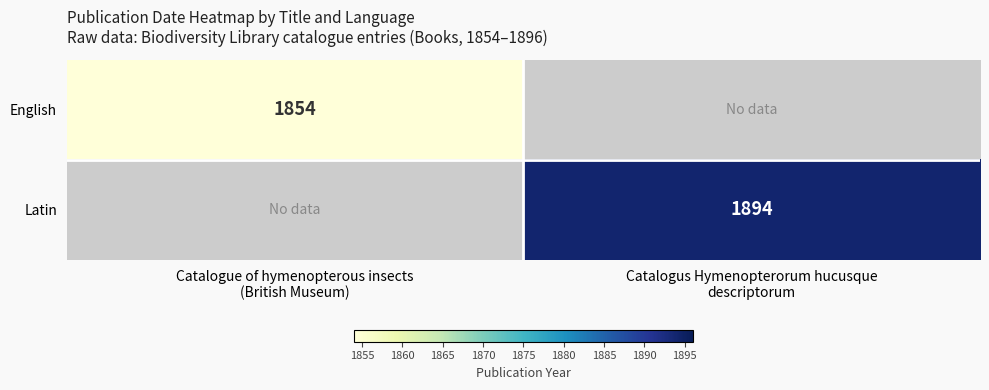

What is the total value across all series at Catalogus Hymenopterorum hucusque
descriptorum?

1894